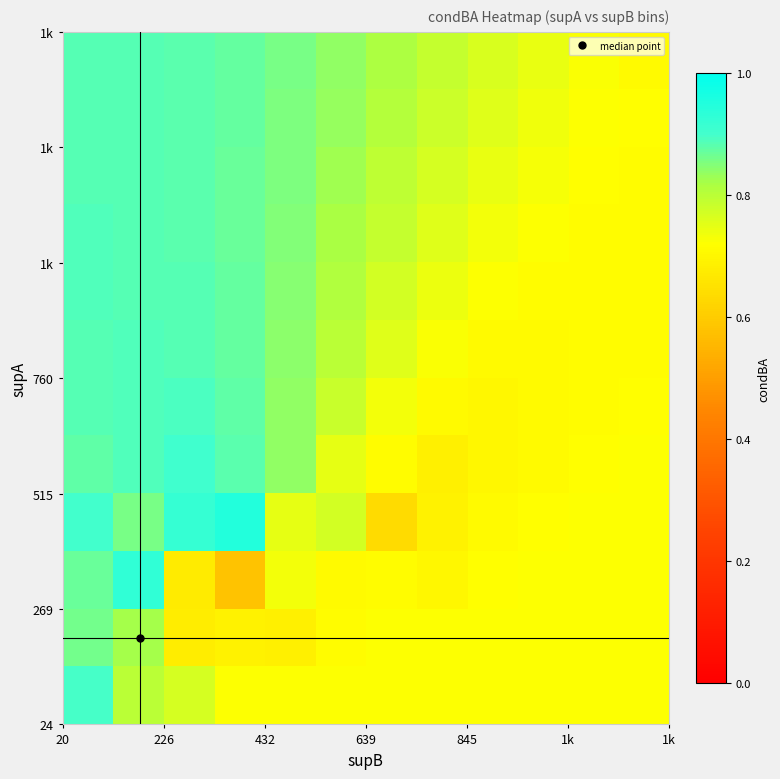

At how many categories does at least one series exceed 0?

12